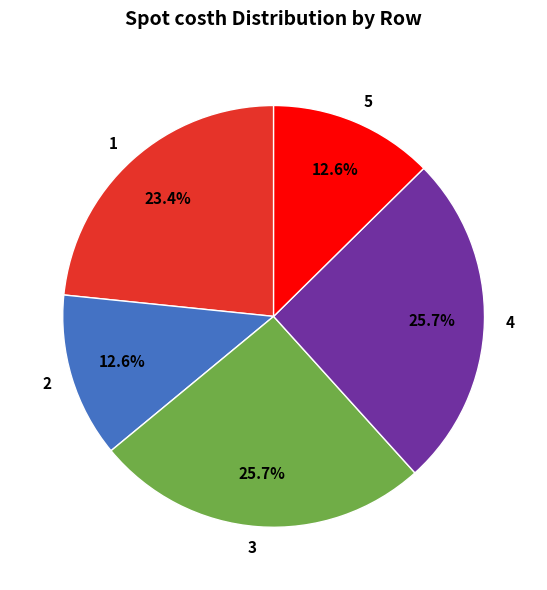

Is 4 the majority of the pie?

No